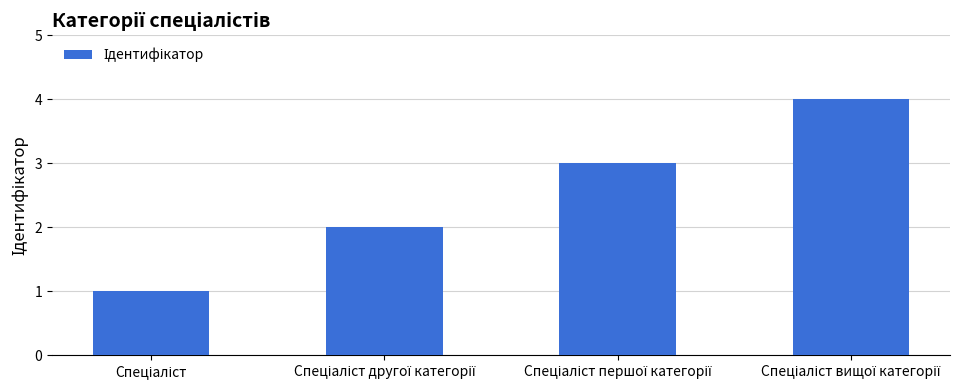

What is the smallest value displayed?

1